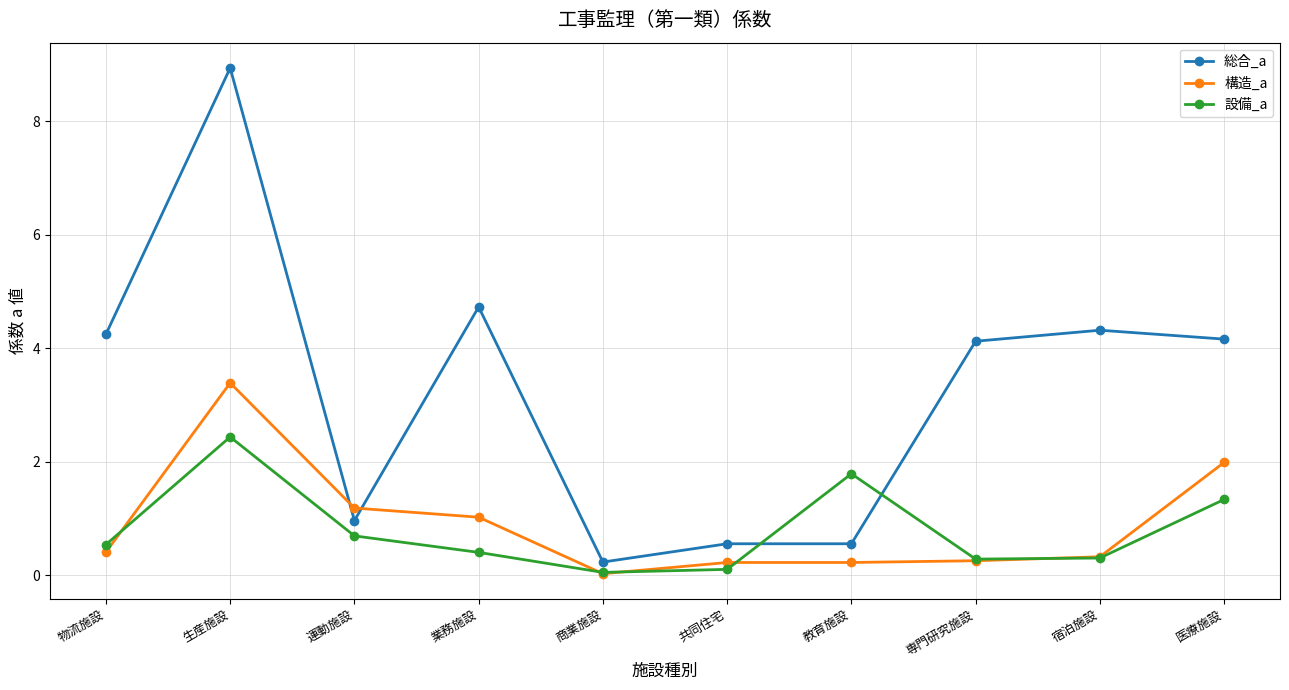

The value of 構造_a at 運動施設 is 0.3. True or false?

False